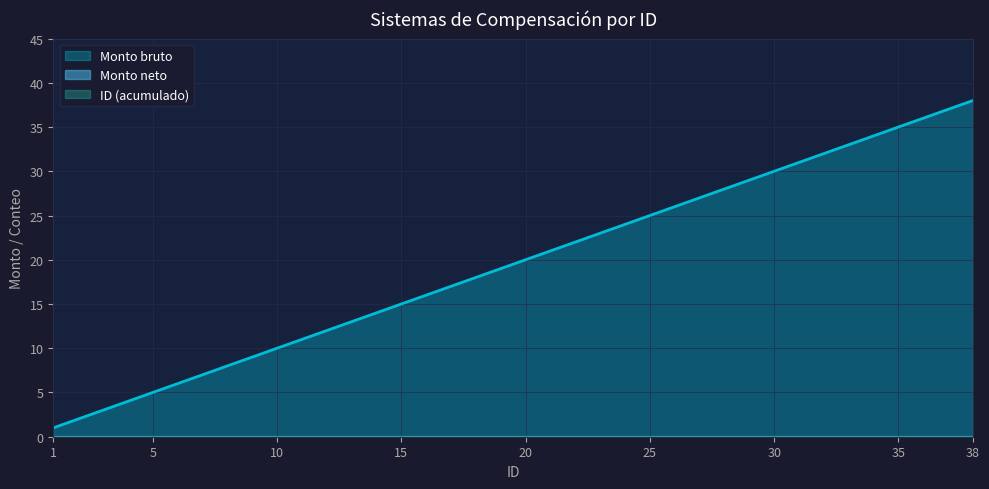

What is the difference between the maximum and minimum values in the ID series?

37